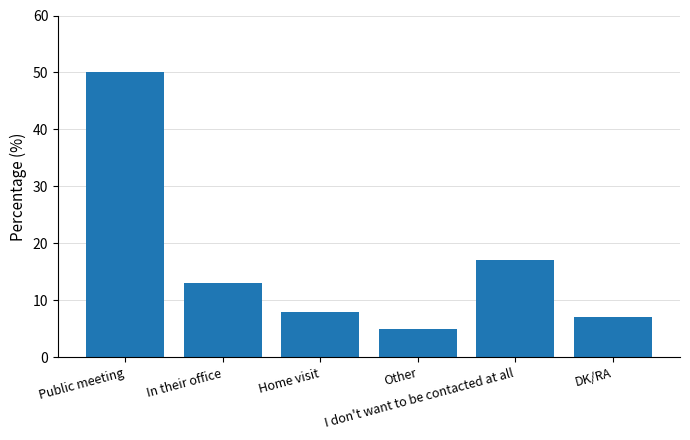

What is the smallest value displayed?

5